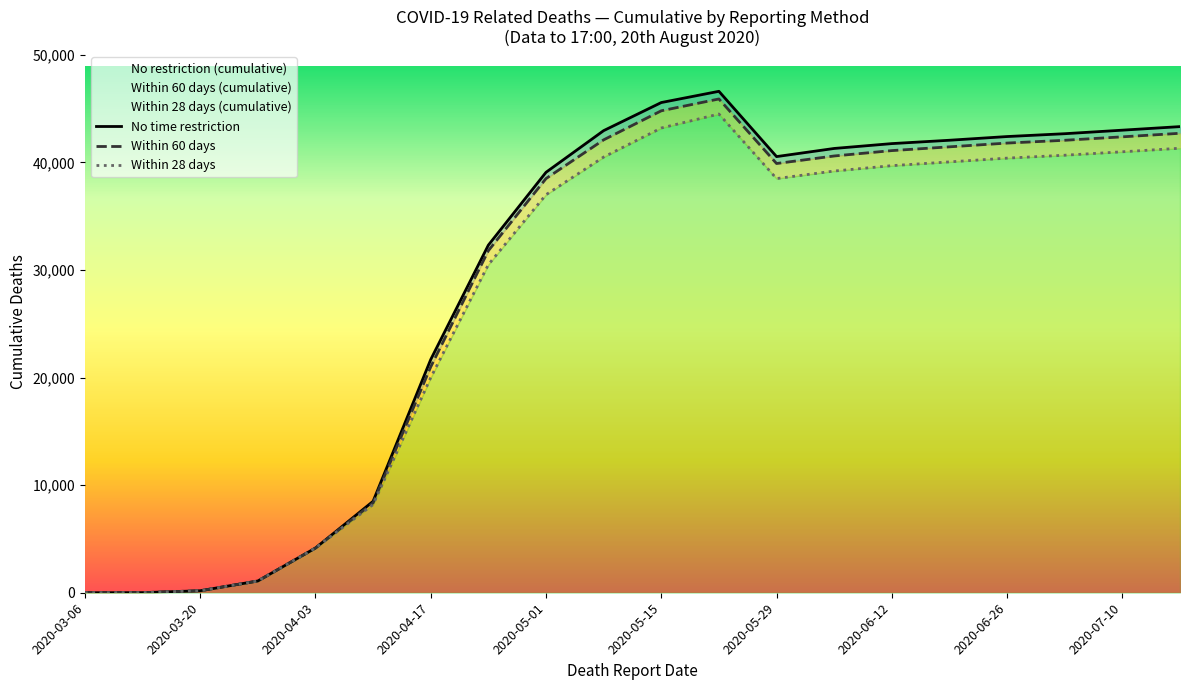

Where is No restriction (cumulative) nearest to the value 23306?

2020-04-17